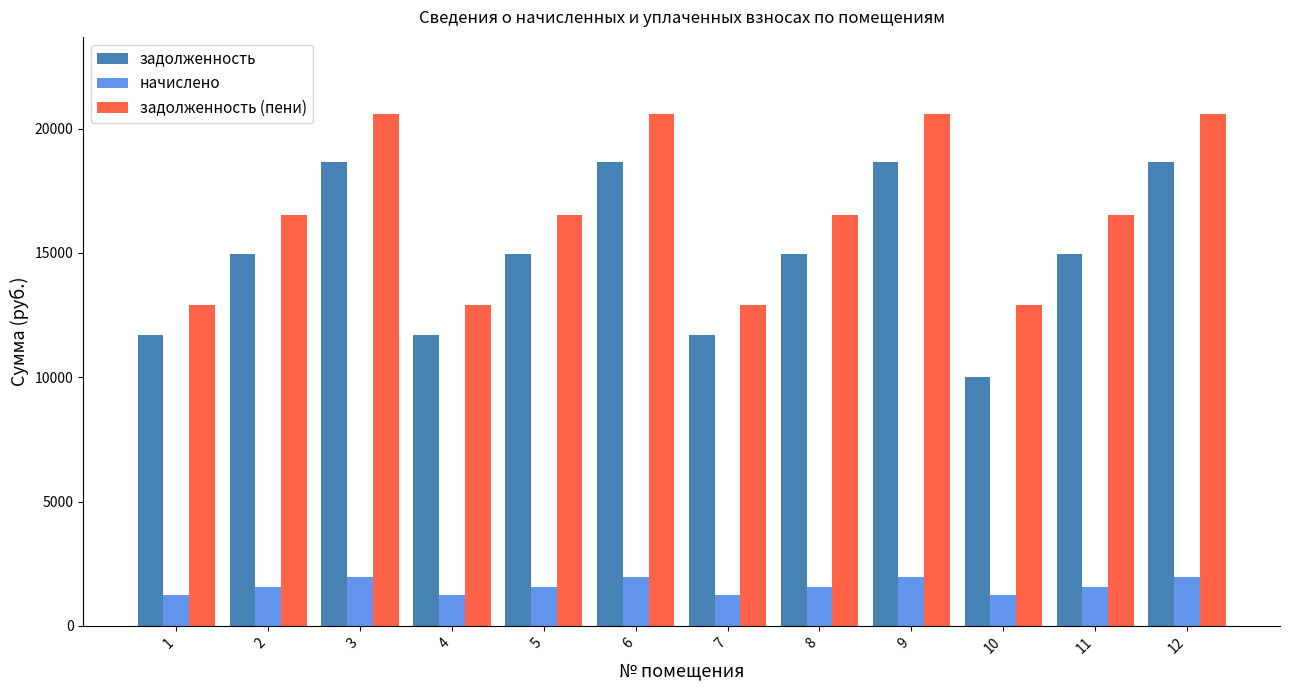

Between 5 and 10, which series saw the biggest shift?

задолженность